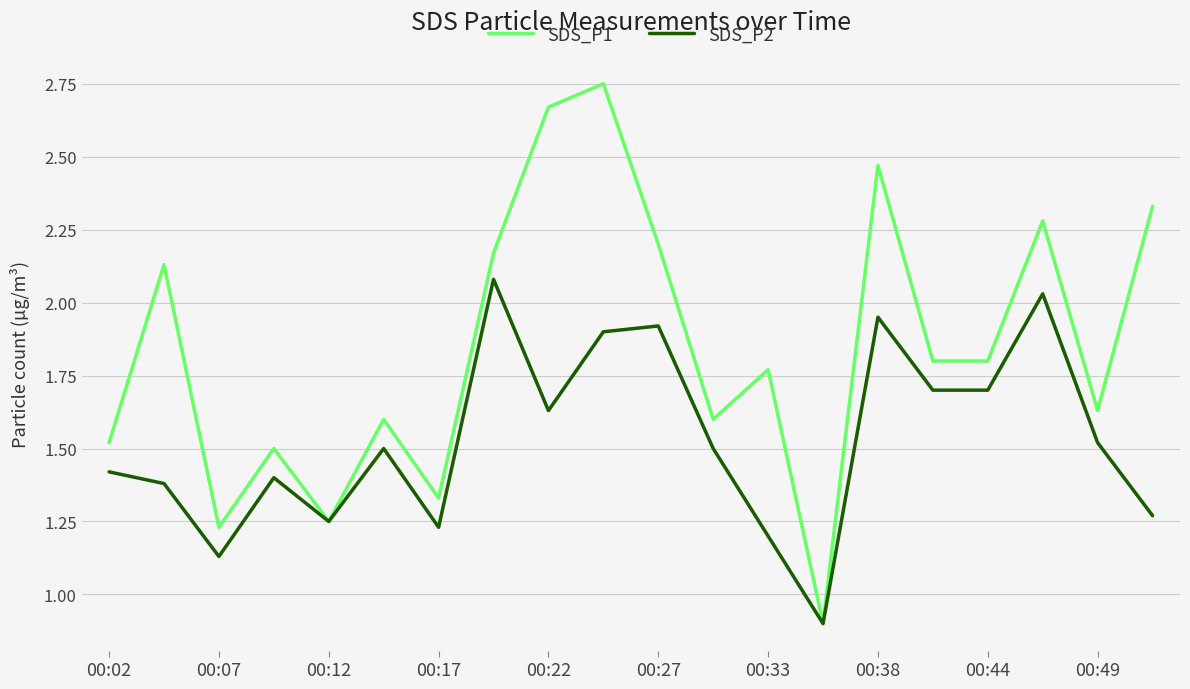

List the series in order of their overall mean, lowest first.

SDS_P2, SDS_P1